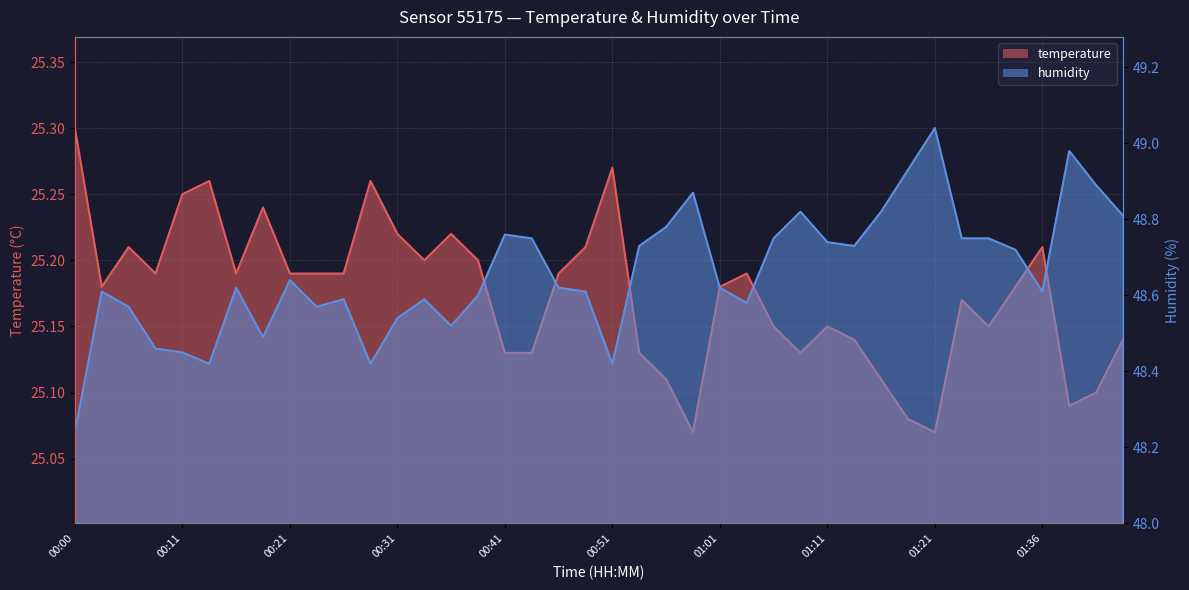

Reading left to right, transcribe all the data shown in this chart.

temperature: 00:00=25.3	00:03=25.2	00:06=25.2	00:08=25.2	00:11=25.2	00:13=25.3	00:16=25.2	00:18=25.2	00:21=25.2	00:23=25.2	00:26=25.2	00:28=25.3	00:31=25.2	00:33=25.2	00:36=25.2	00:38=25.2	00:41=25.1	00:43=25.1	00:46=25.2	00:48=25.2	00:51=25.3	00:53=25.1	00:56=25.1	00:58=25.1	01:01=25.2	01:03=25.2	01:06=25.1	01:08=25.1	01:11=25.1	01:13=25.1	01:16=25.1	01:19=25.1	01:21=25.1	01:29=25.2	01:31=25.1	01:34=25.2	01:36=25.2	01:39=25.1	01:41=25.1	01:44=25.1
humidity: 00:00=48.2	00:03=48.6	00:06=48.6	00:08=48.5	00:11=48.5	00:13=48.4	00:16=48.6	00:18=48.5	00:21=48.6	00:23=48.6	00:26=48.6	00:28=48.4	00:31=48.5	00:33=48.6	00:36=48.5	00:38=48.6	00:41=48.8	00:43=48.8	00:46=48.6	00:48=48.6	00:51=48.4	00:53=48.7	00:56=48.8	00:58=48.9	01:01=48.6	01:03=48.6	01:06=48.8	01:08=48.8	01:11=48.7	01:13=48.7	01:16=48.8	01:19=48.9	01:21=49.0	01:29=48.8	01:31=48.8	01:34=48.7	01:36=48.6	01:39=49.0	01:41=48.9	01:44=48.8